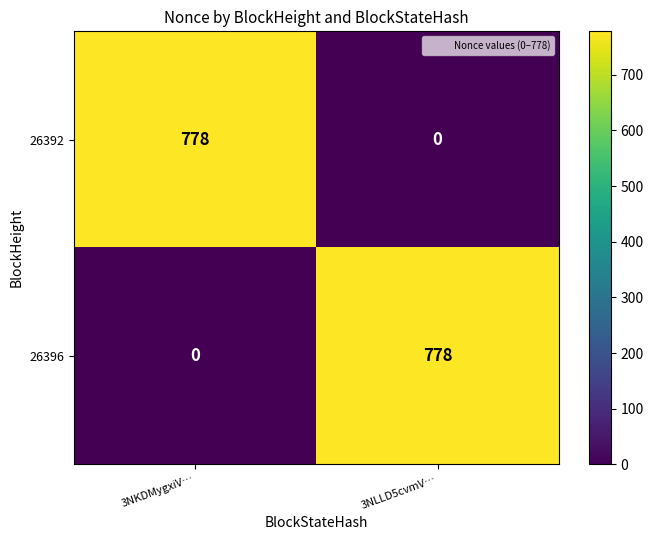

At how many categories does at least one series exceed 621?

2